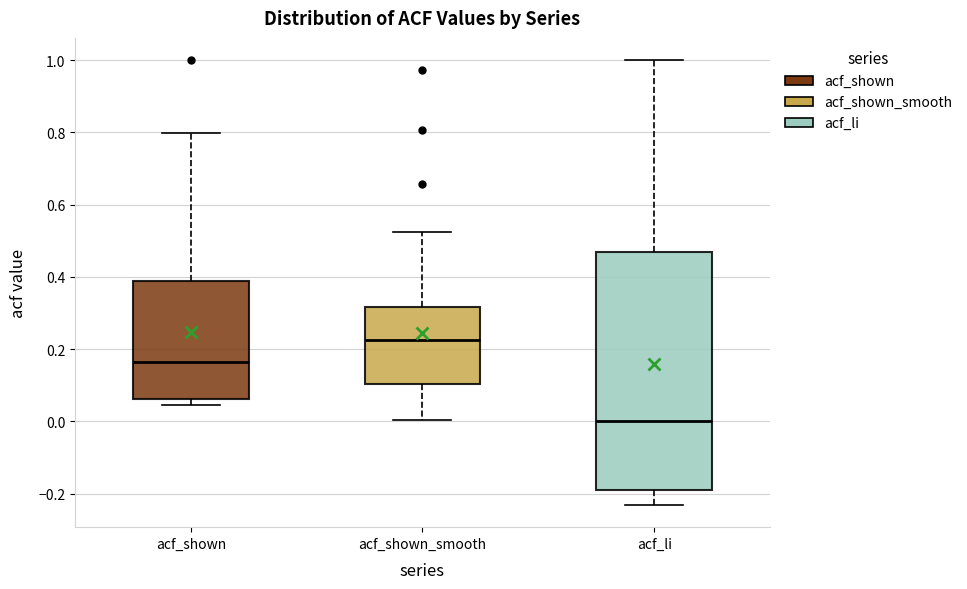

Reading left to right, transcribe this box plot: for each box, give where its median line is, the range the box spans, and where its two whiskers end, as read against the y-axis. The values are not printed on the chart, so give them approximately, as read against the axis.

acf_shown: median 0.16, box 0.06 to 0.38, whiskers 0.04 to 0.80
acf_shown_smooth: median 0.22, box 0.10 to 0.32, whiskers 0.00 to 0.52
acf_li: median 0.00, box -0.20 to 0.48, whiskers -0.24 to 1.00